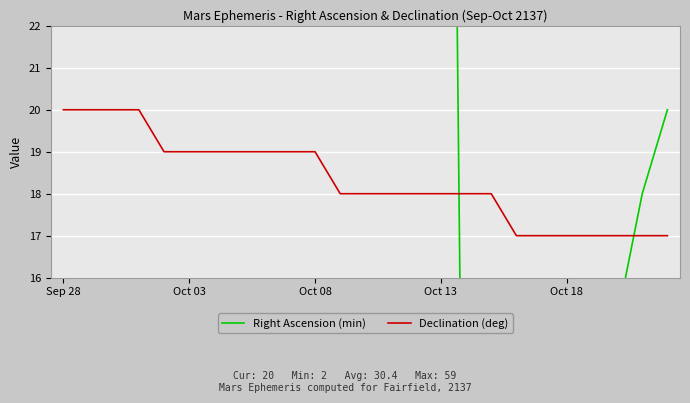

How many data points in Declination (deg) are above 18?

11